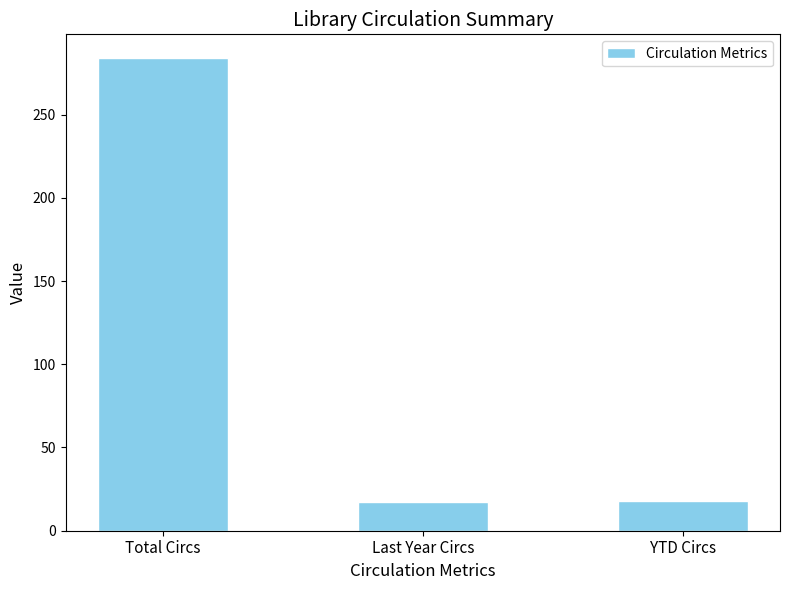

What is the label of the 1st bar from the left?

Total Circs